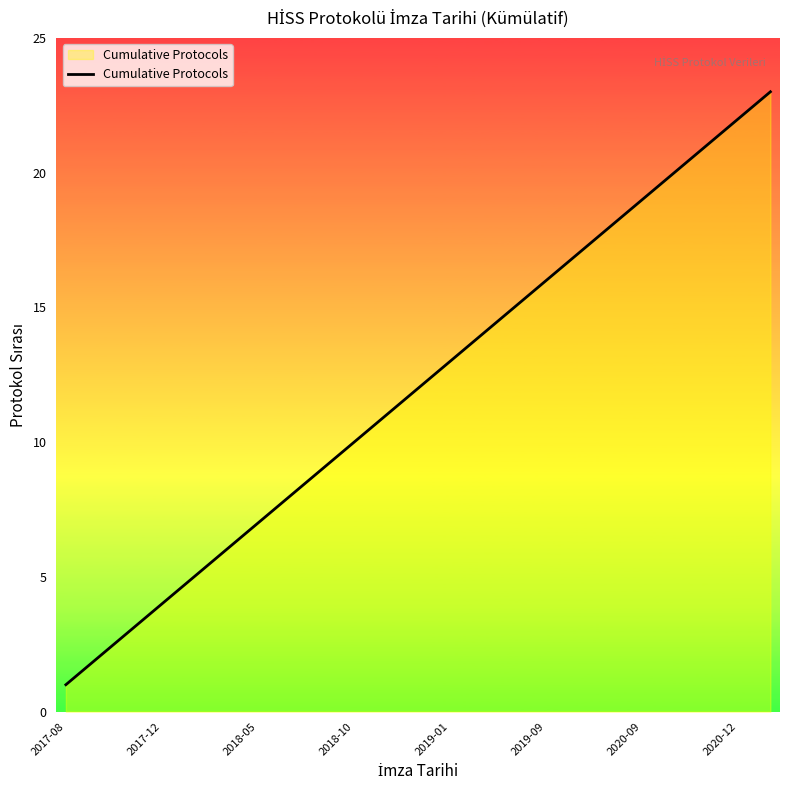

What is the maximum value shown in the chart?

23